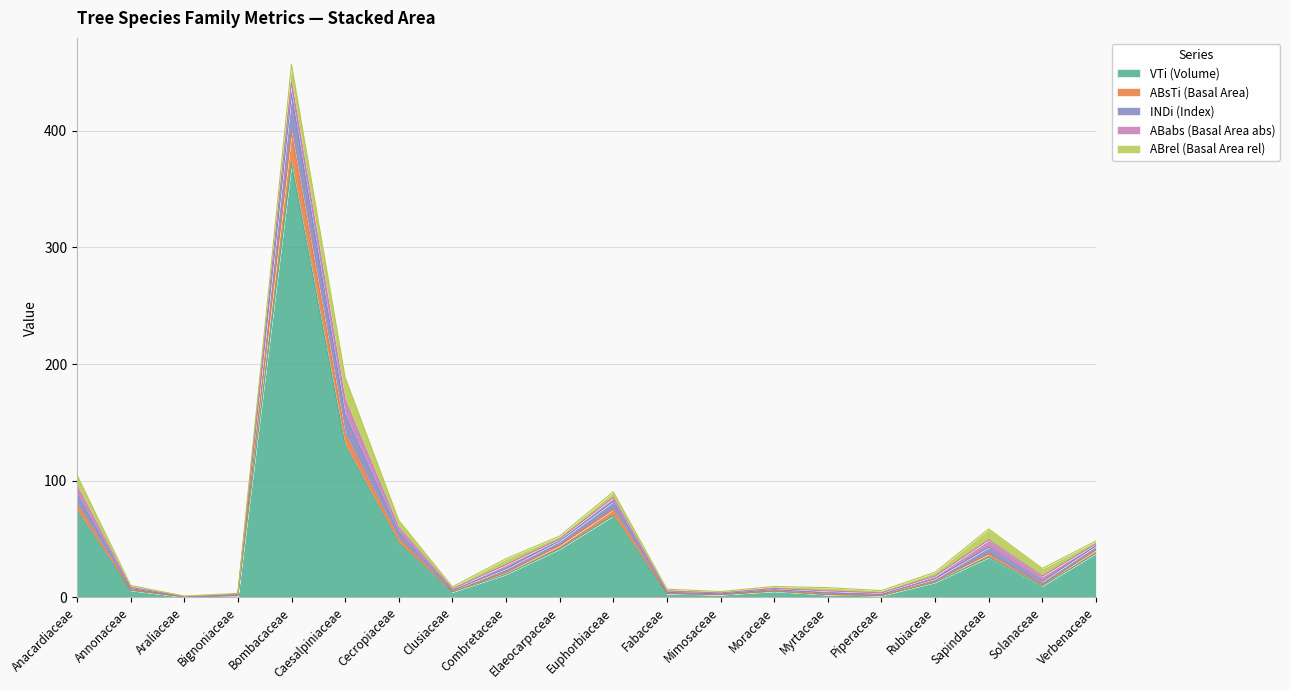

What is the highest value of the VTi (Volume) series?

372.0